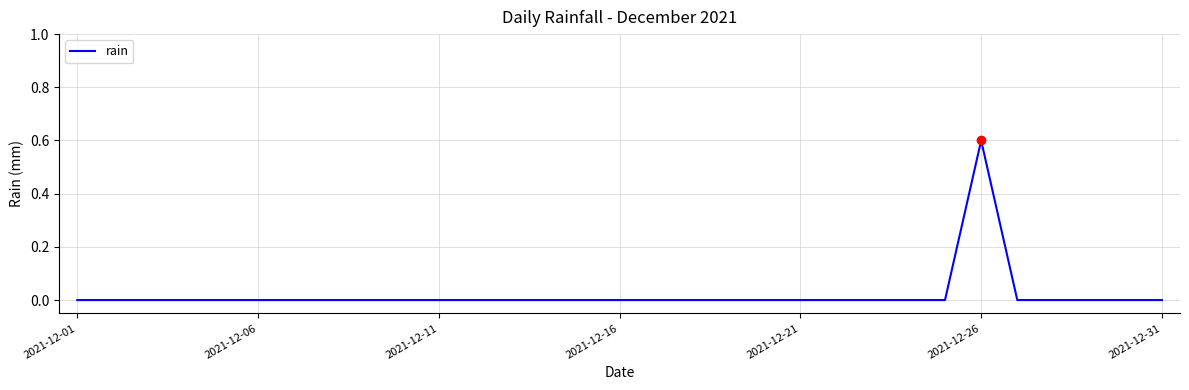

What is the difference between the maximum and minimum values?

0.6